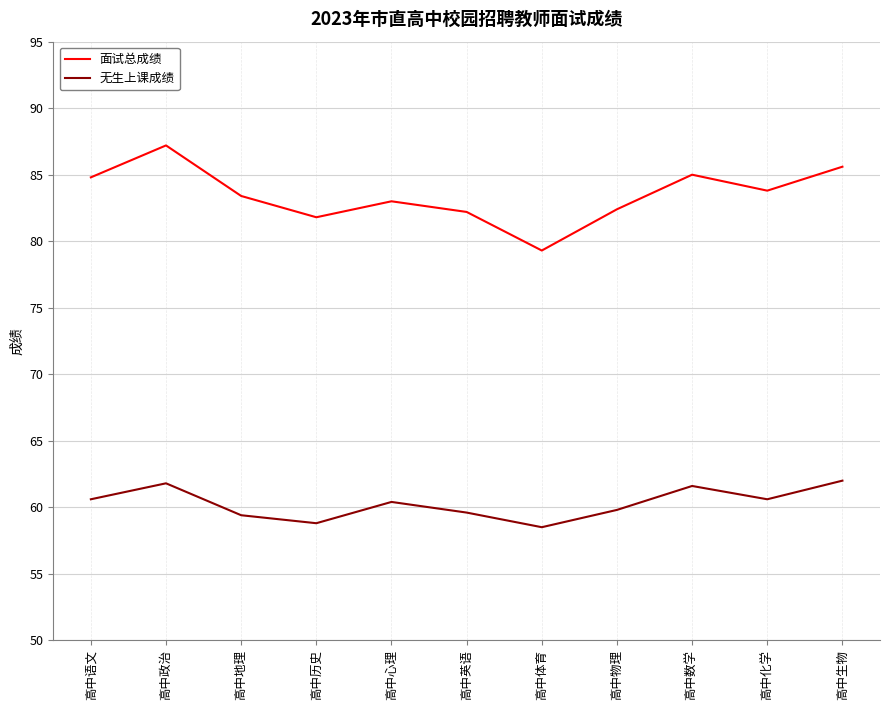

At how many categories does at least one series exceed 75?

11